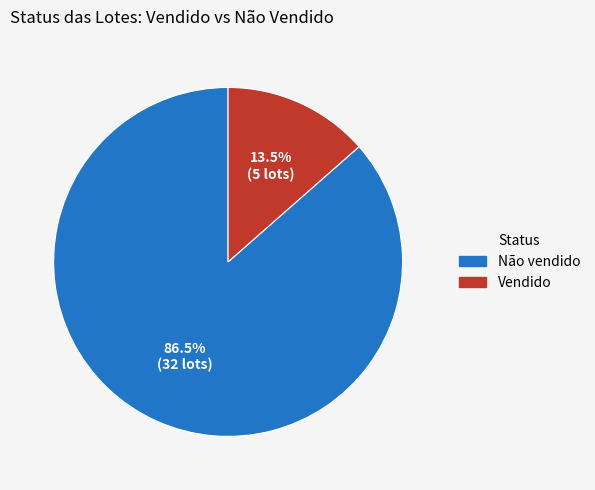

What percentage is NOT represented by Não vendido?

13.5%